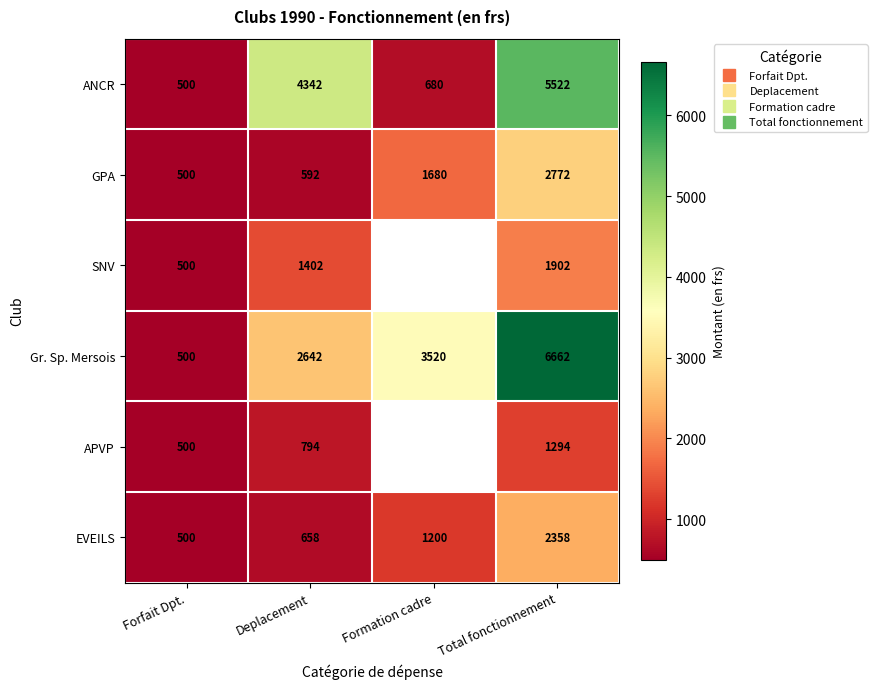

List the labels in order of Gr. Sp. Mersois value, smallest first.

Forfait Dpt., Deplacement, Formation cadre, Total fonctionnement